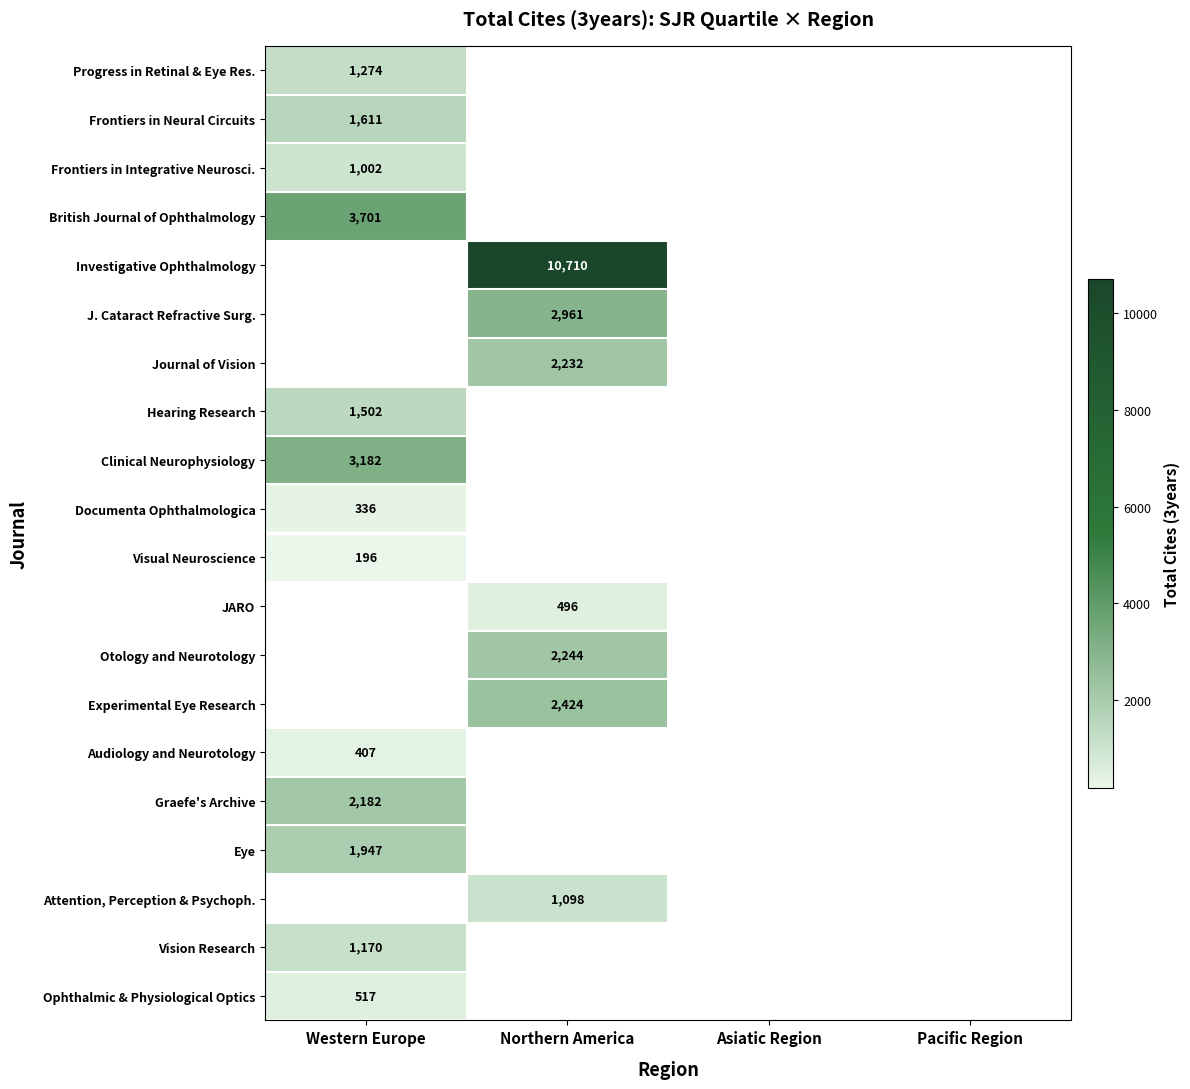

Is it true that Frontiers in Integrative Neurosci. equals 391 at Western Europe?

False